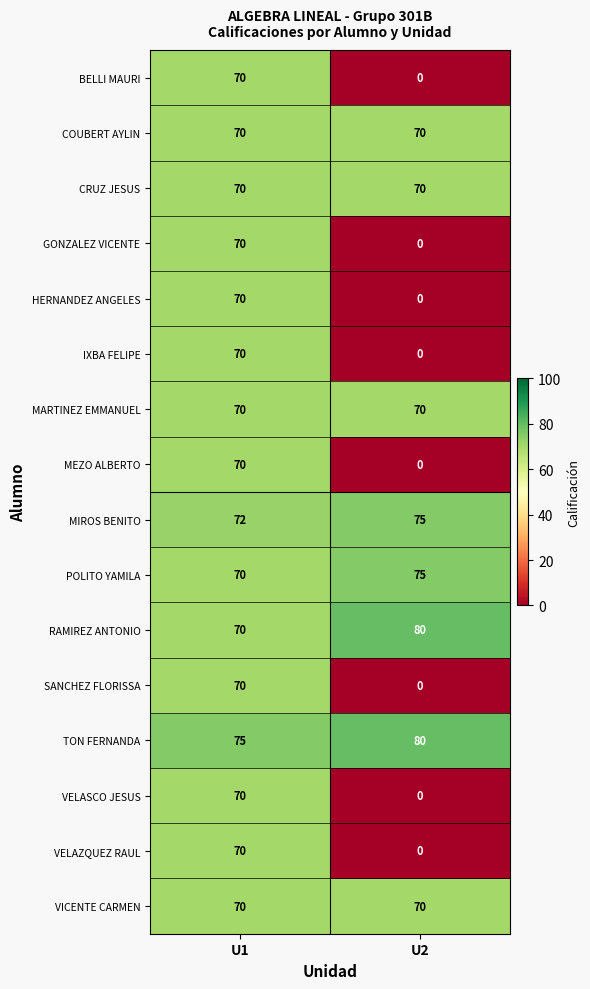

The POLITO YAMILA series shows 70 at U1. True or false?

True